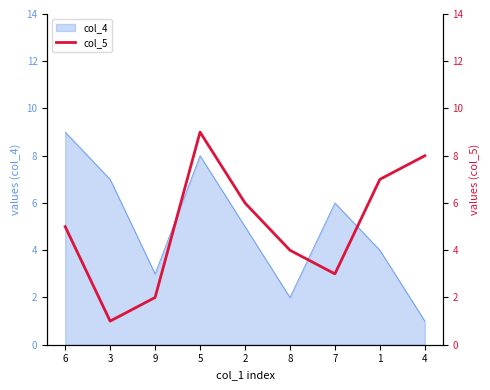

What is the average value?

5